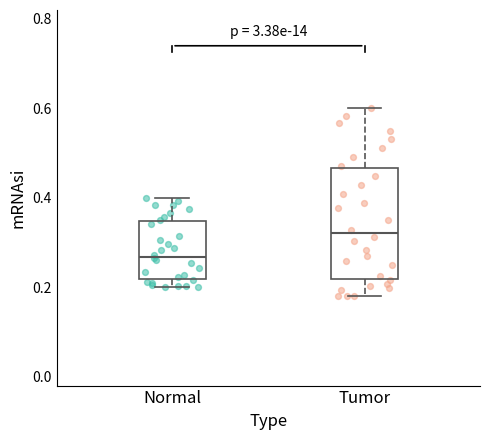

Which box has the lowest median line?

Normal